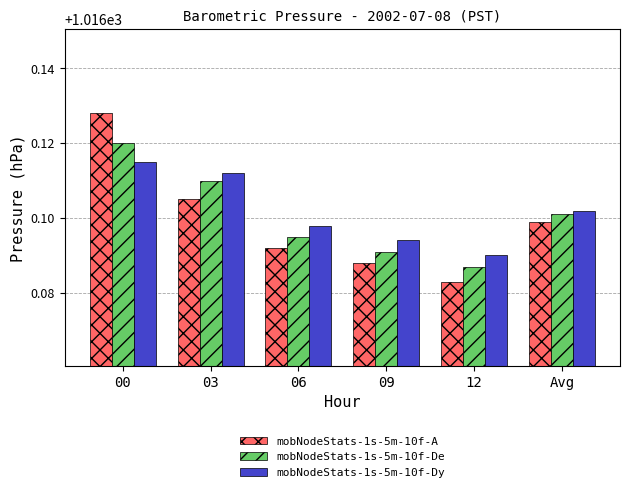

The value of mobNodeStats-1s-5m-10f-De at 00 is 393.6. True or false?

False